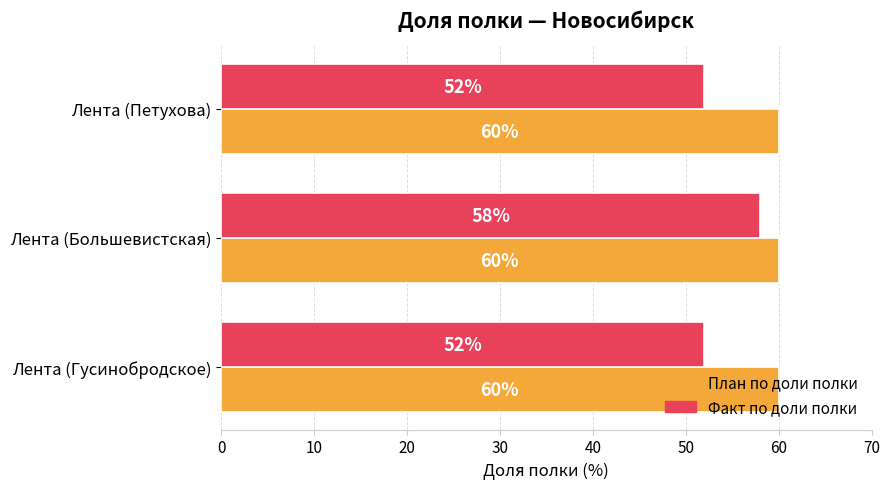

What is the smallest value displayed?

52